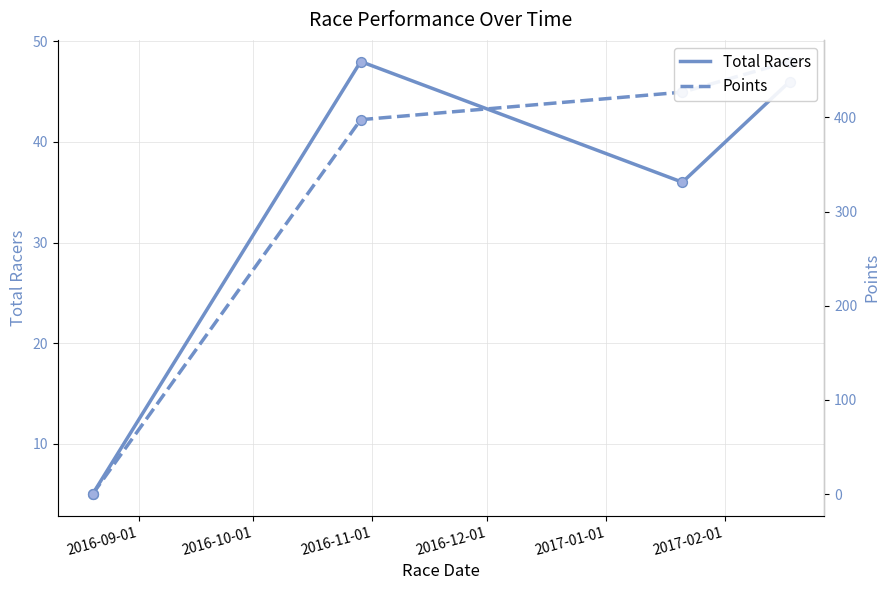

What are all the series names shown in the legend?

Total Racers, Points